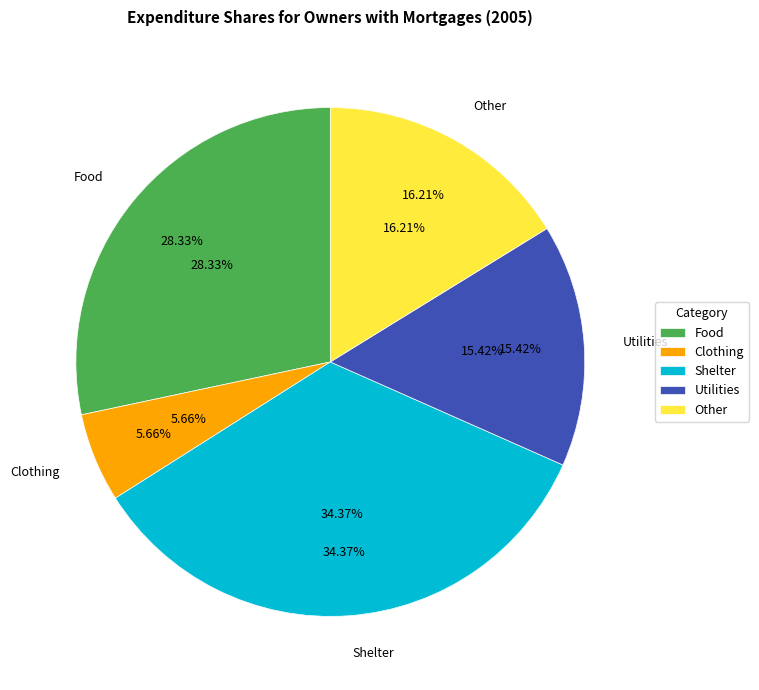

What percentage is the Utilities slice, to the nearest percent?

15%